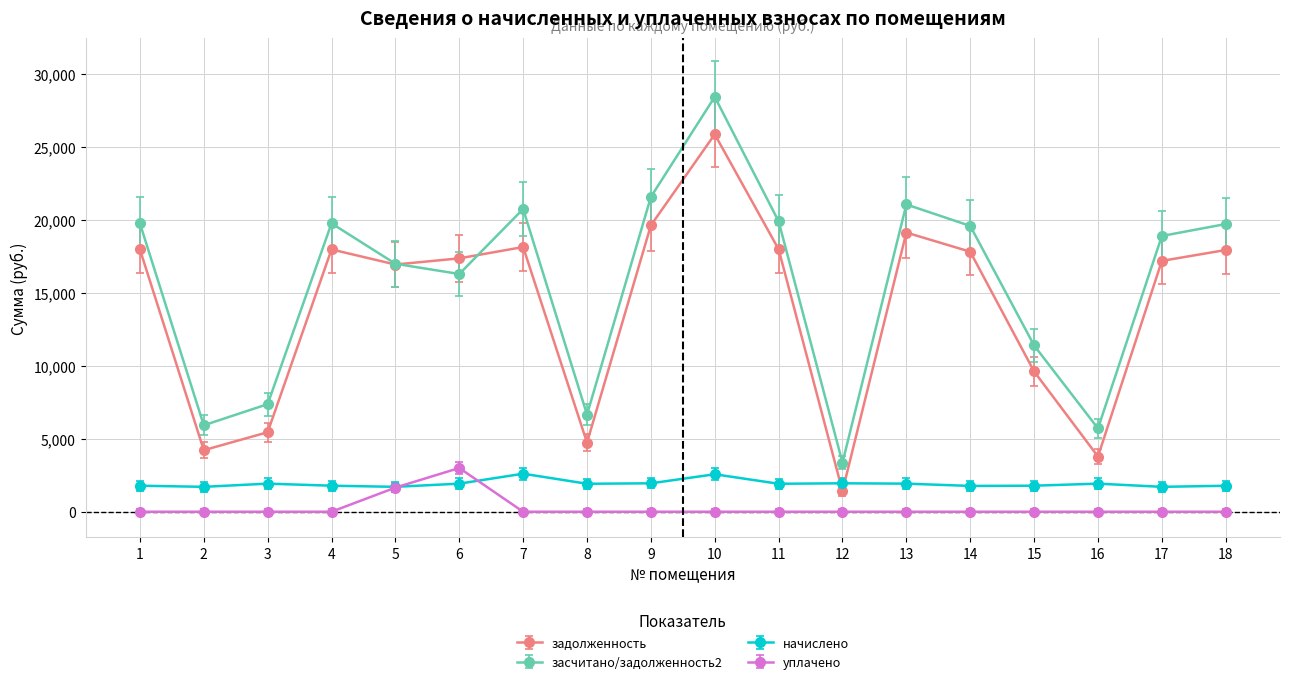

True or false: засчитано/задолженность2 and начислено cross at least once.

False